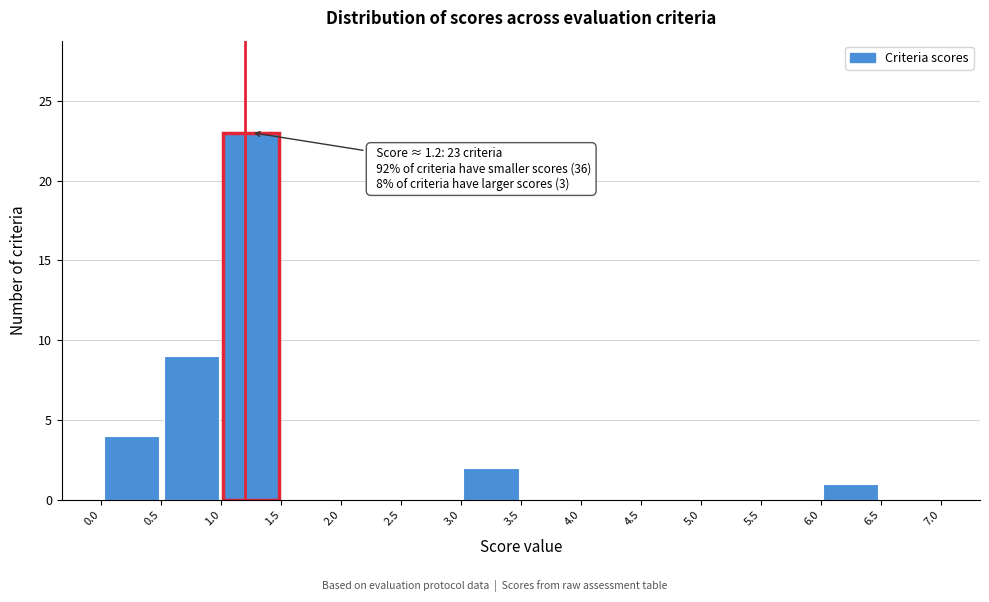

Over which range of the x-axis is the bar tallest?

1.0 to 1.5